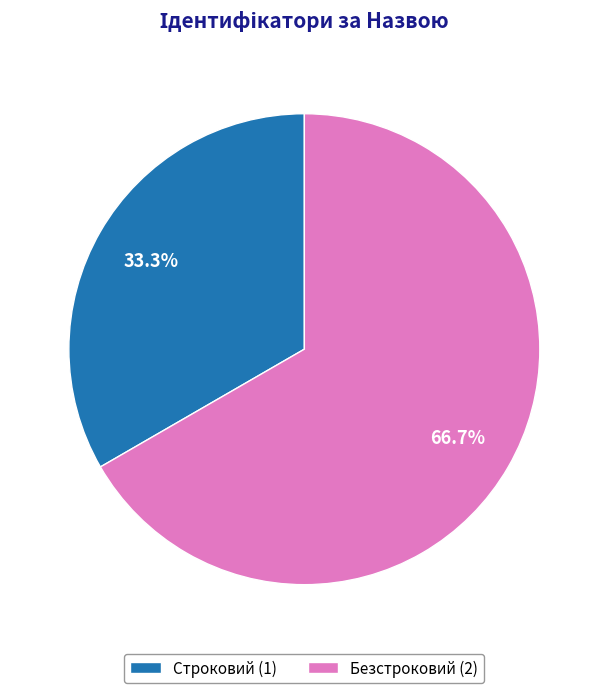

Does Безстроковий account for over 50% of the chart?

Yes